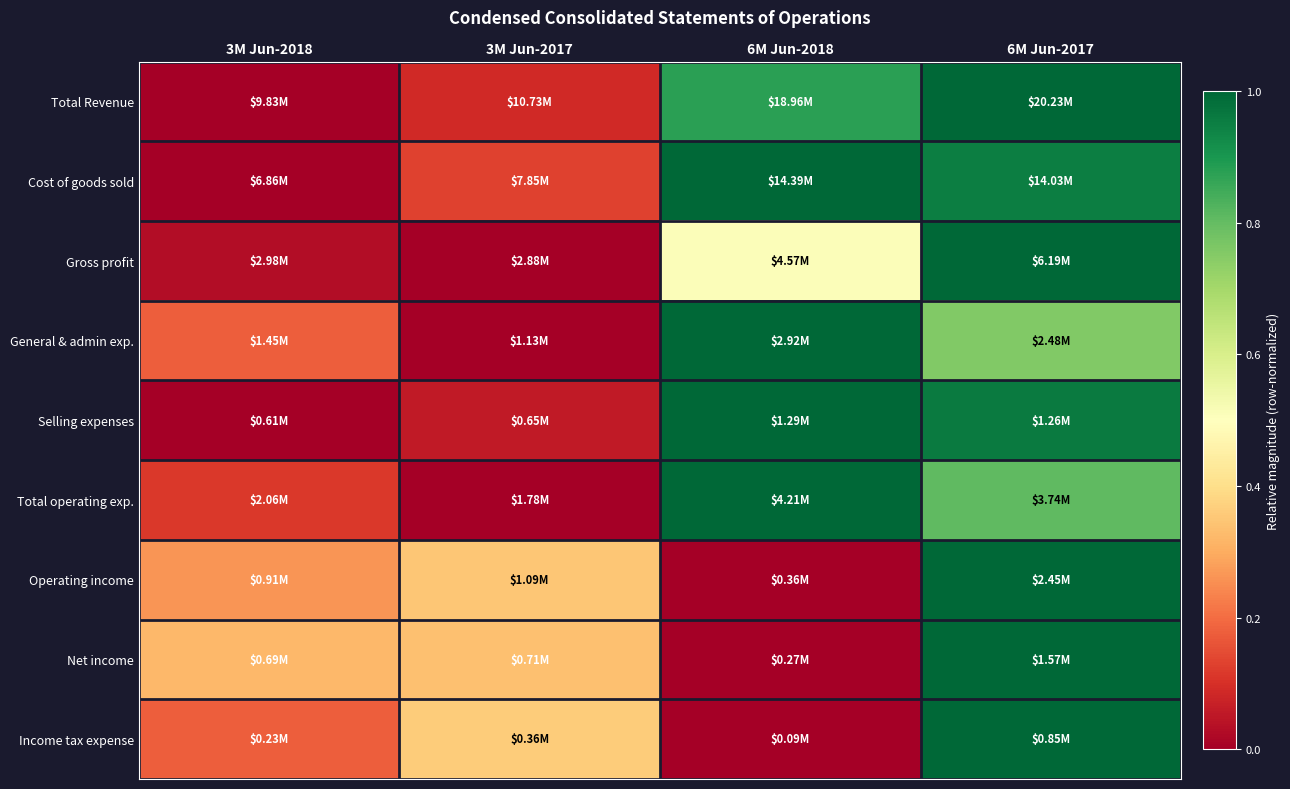

Which label corresponds to the smallest value in the chart?

3M Jun-2018